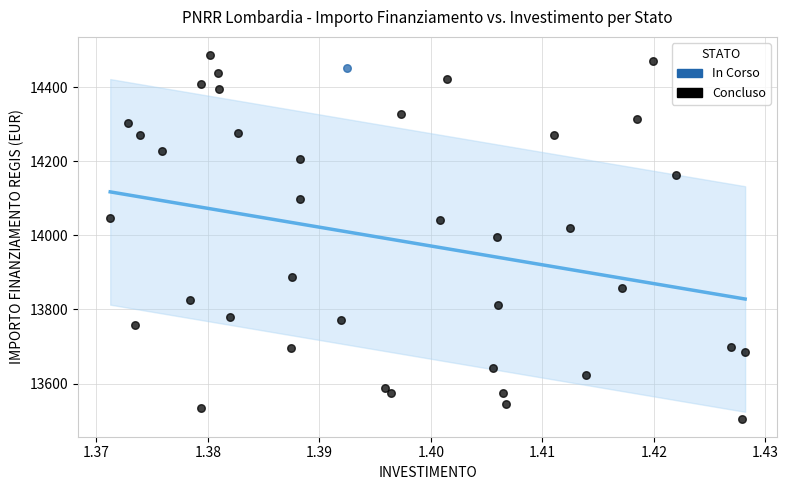

What are all the series names shown in the legend?

In Corso, Concluso